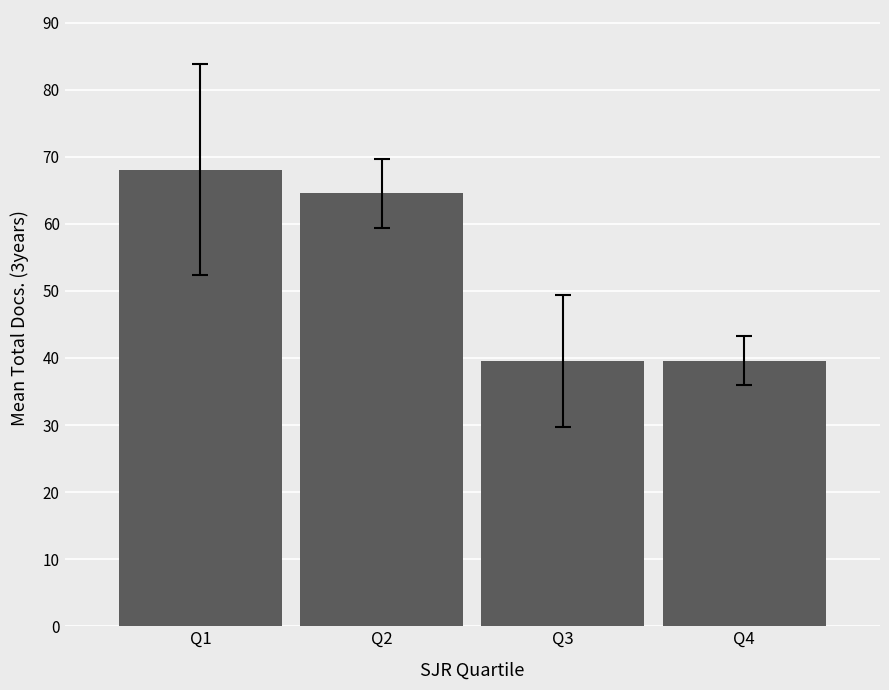

True or false: the data shows 64.5 at Q2.

True